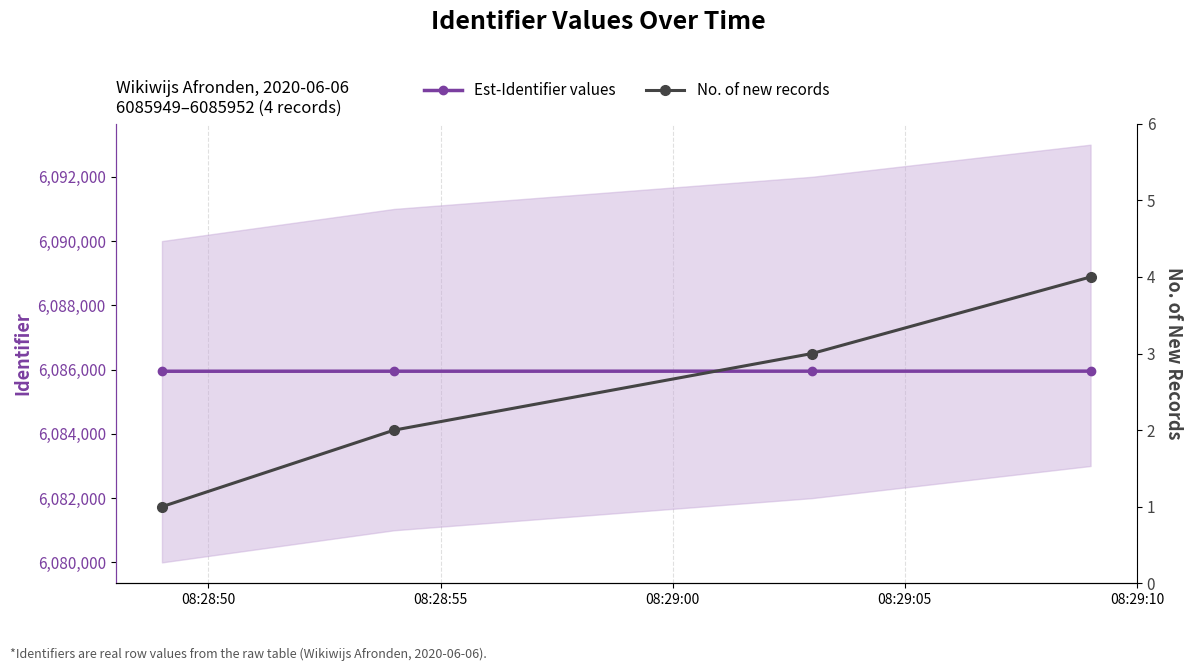

Which label corresponds to the smallest value in the chart?

08:28:50